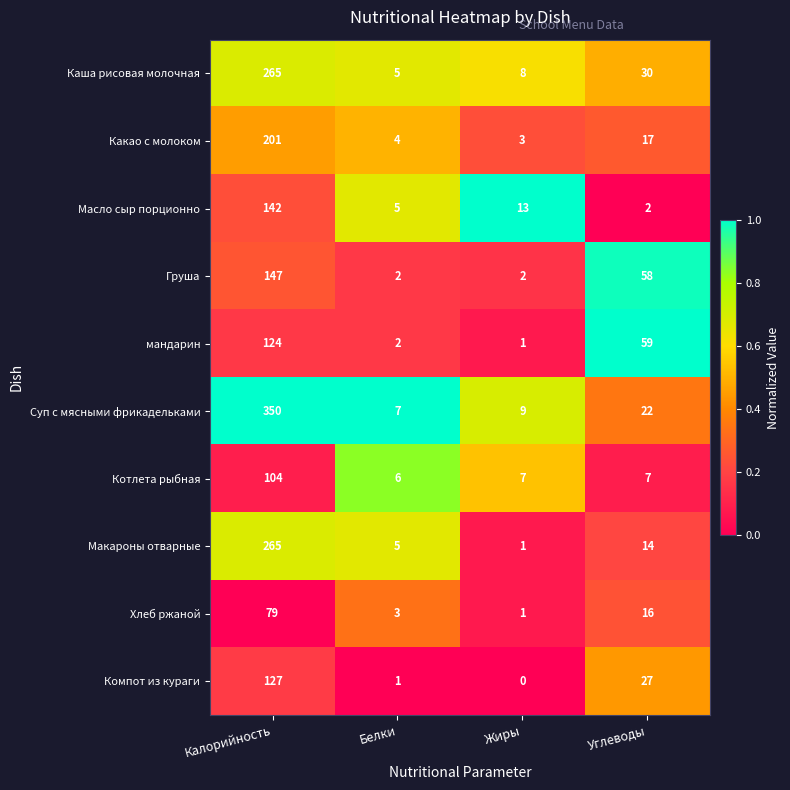

List the labels in order of Какао с молоком value, smallest first.

Жиры, Белки, Углеводы, Калорийность